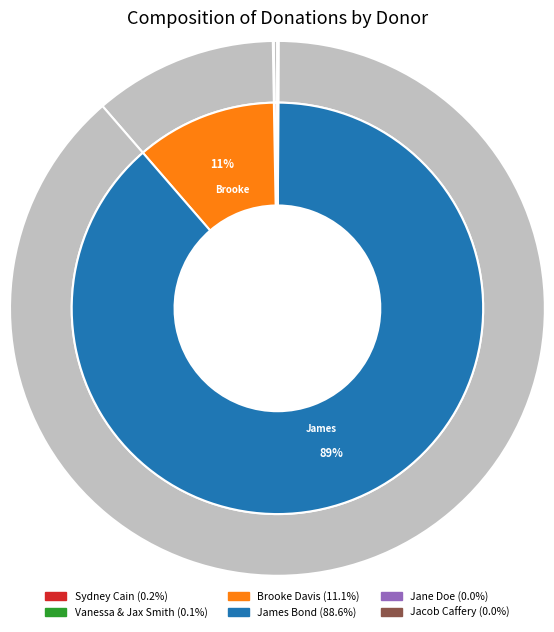

Which category accounts for the majority?

James Bond